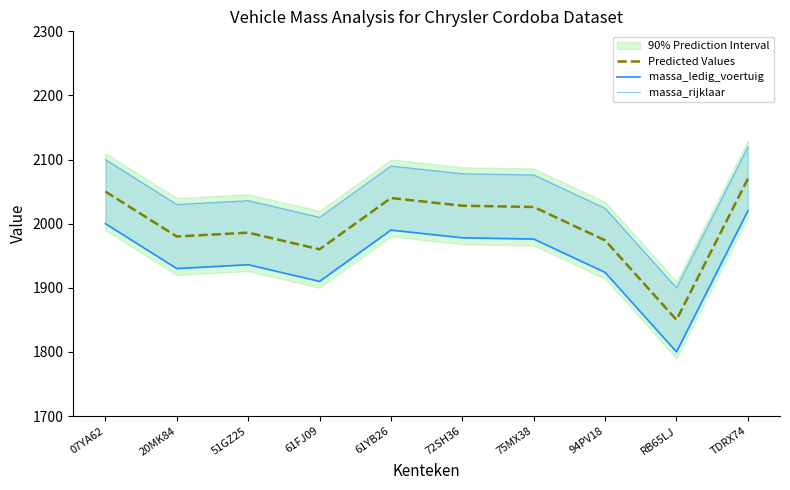

Rank the categories by massa_ledig_voertuig value from highest to lowest.

TDRX74, 07YA62, 61YB26, 72SH36, 75MX38, 51GZ25, 20MK84, 94PV18, 61FJ09, RB65LJ